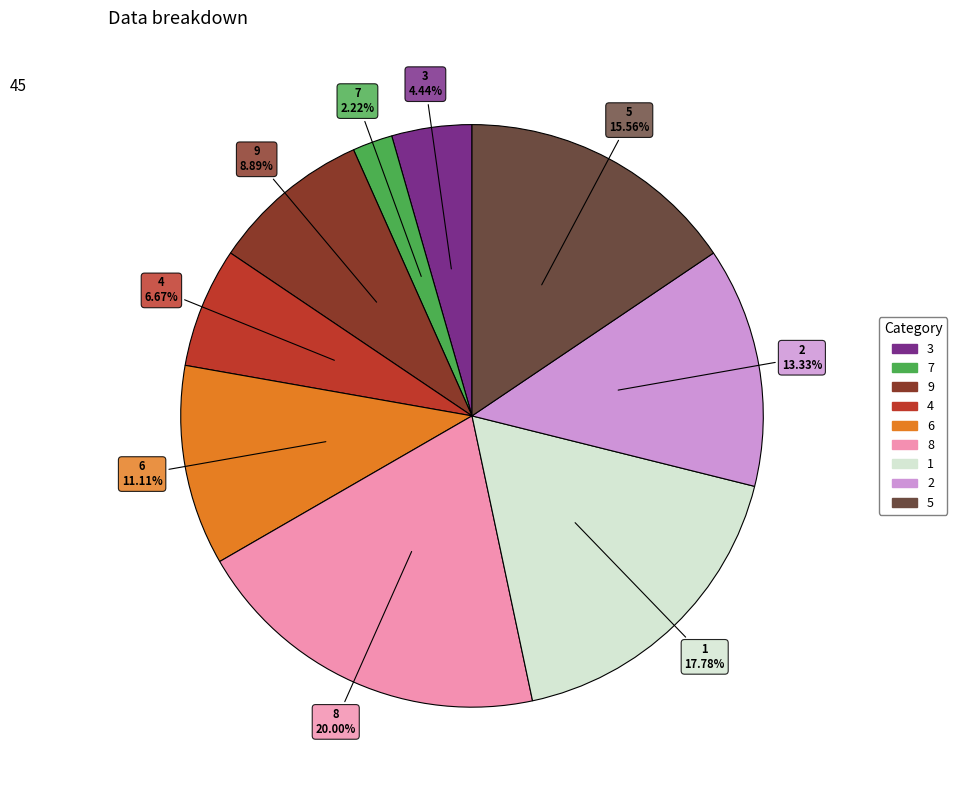

What is the total percentage of 9 and 4?

15.6%